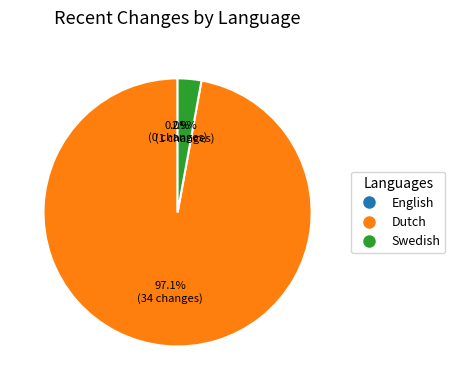

What is the change in value from Dutch to Swedish?

-33